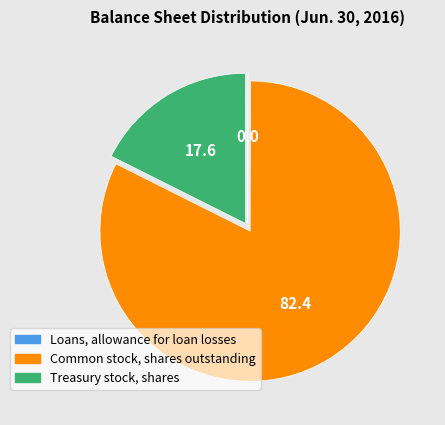

Does Treasury stock, shares account for over 50% of the chart?

No